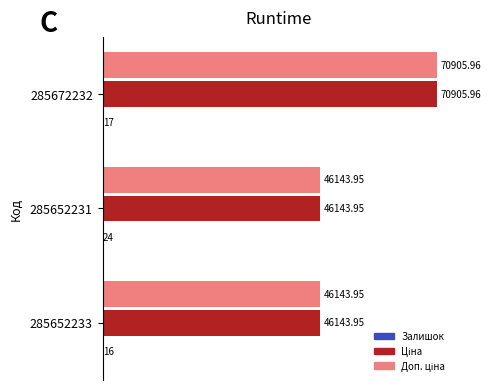

At which category is the sum across all series the highest?

285672232